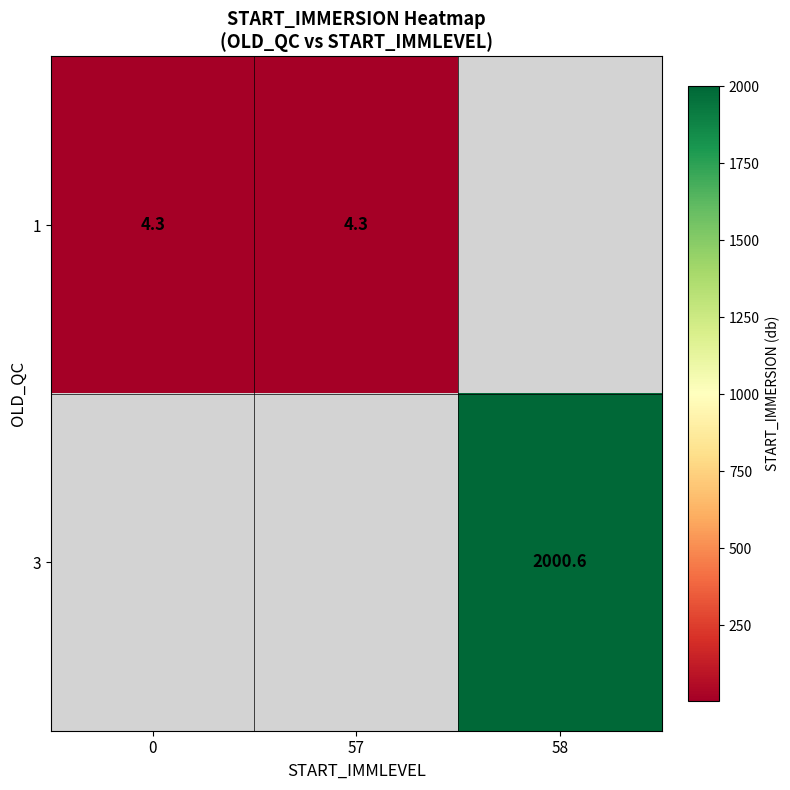

True or false: 1 has a value of 6.4 at 0.

False